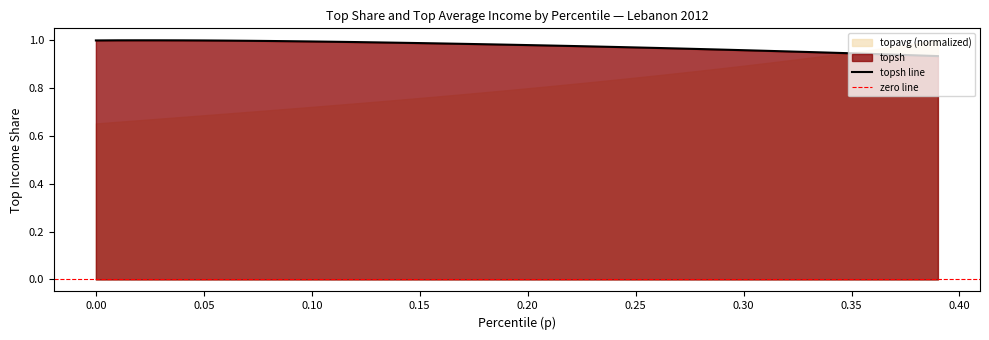

The chart shows a value of 0.2 at 0.2. True or false?

False